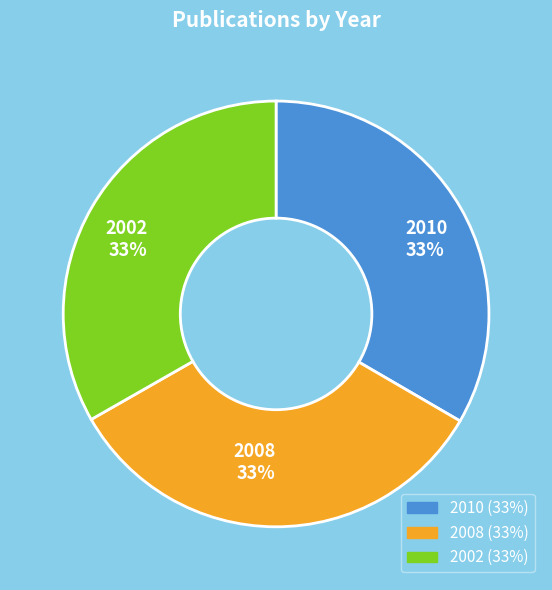

True or false: 2008 accounts for 46% of the total.

False